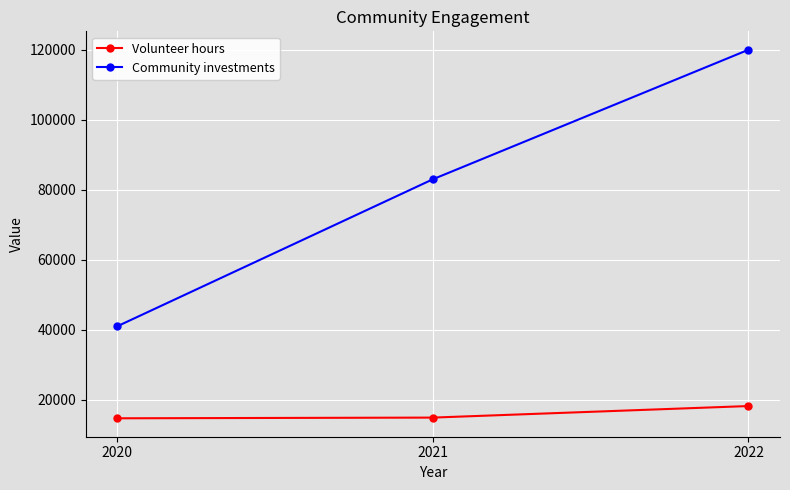

Is it true that Volunteer hours equals 14900 at 2021?

True